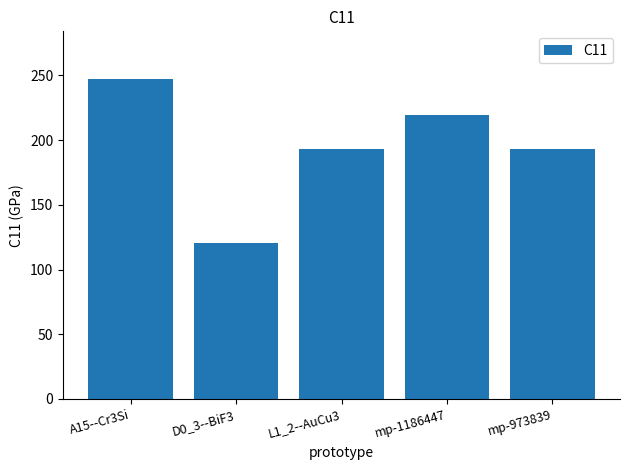

Is it true that the value at L1_2--AuCu3 is 130.0?

False